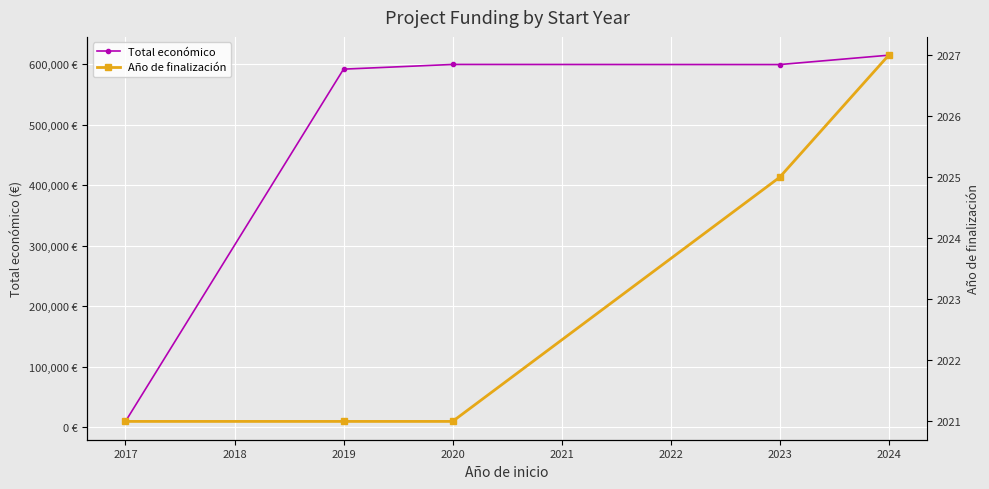

Count the number of categories in the chart.

5